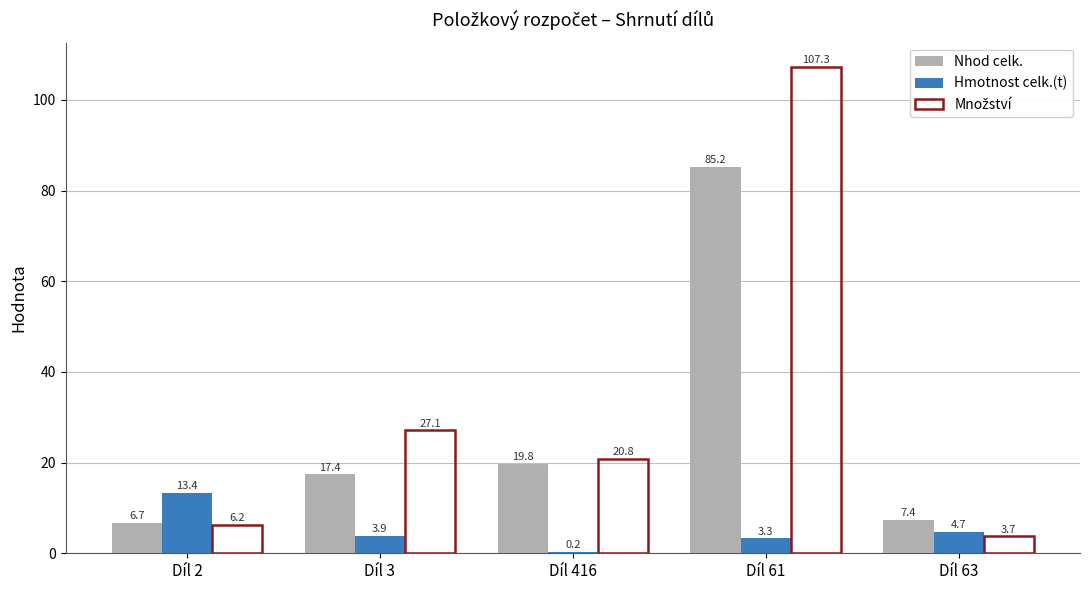

Which category has the highest value in the Hmotnost celk.(t) series?

Díl 2